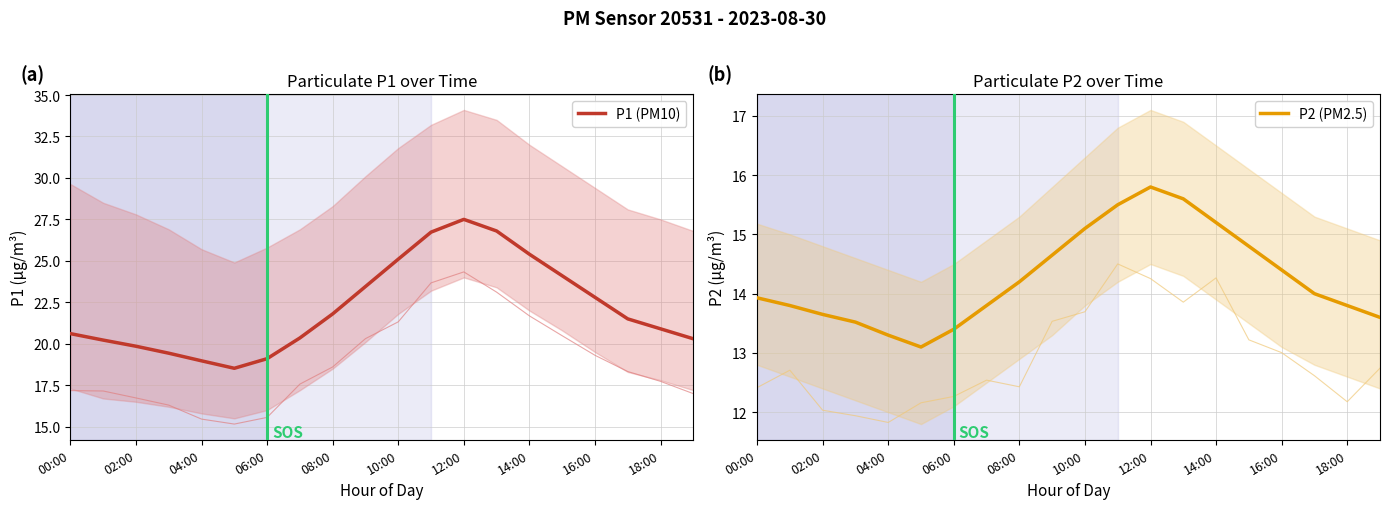

Where does the P2 (PM2.5) series first go above 14?

08:00